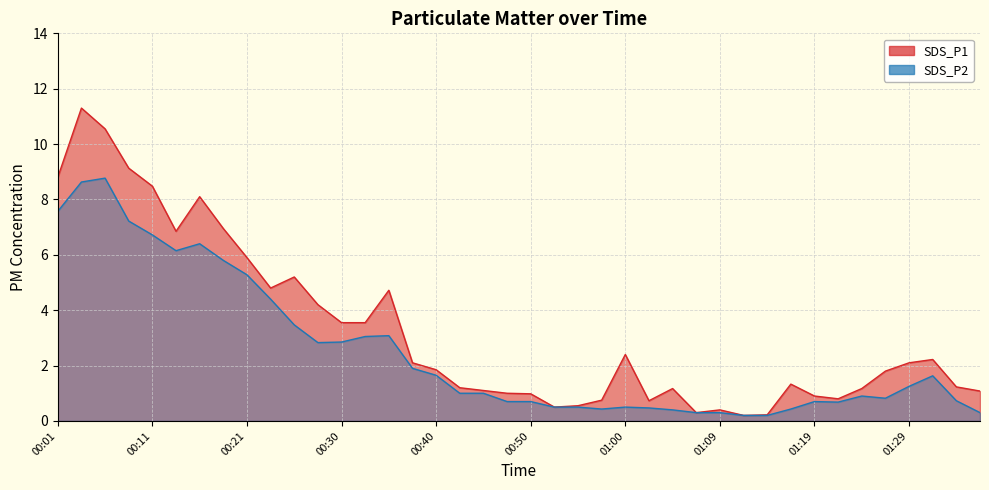

The SDS_P1 series shows 1.2 at 01:34. True or false?

True